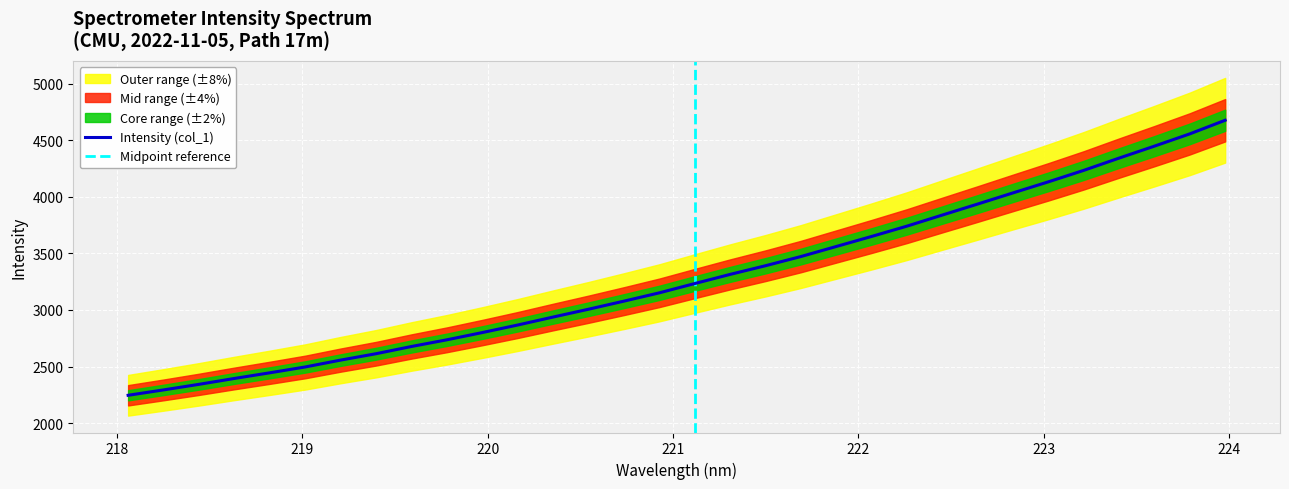

Does the chart display data point markers on the line(s)?

No